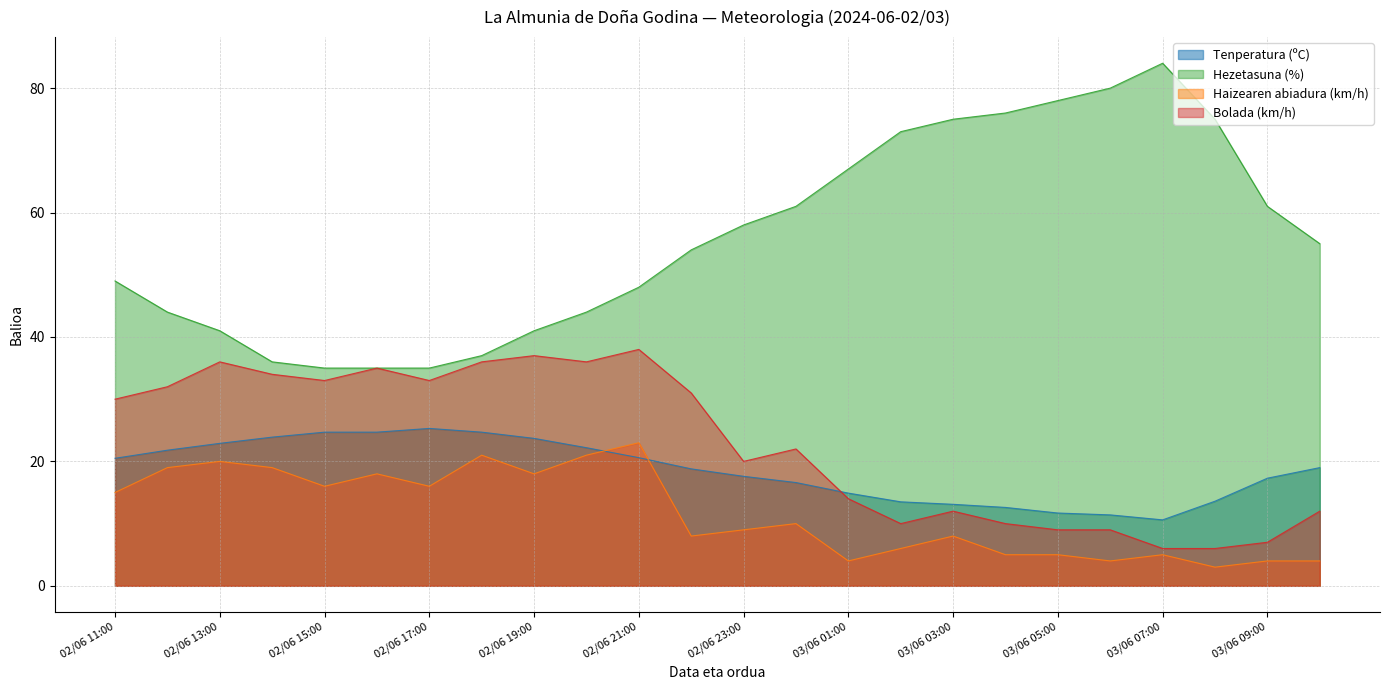

At which label does Bolada (km/h) first exceed 30?

02/06 12:00